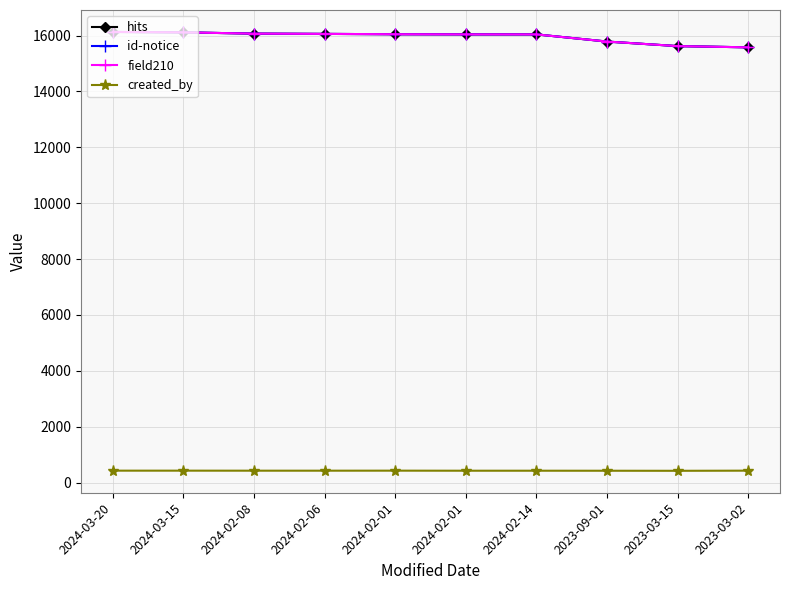

List the labels in order of id-notice value, largest first.

2024-03-20, 2024-03-15, 2024-02-08, 2024-02-06, 2024-02-01, 2024-02-01, 2024-02-14, 2023-09-01, 2023-03-15, 2023-03-02